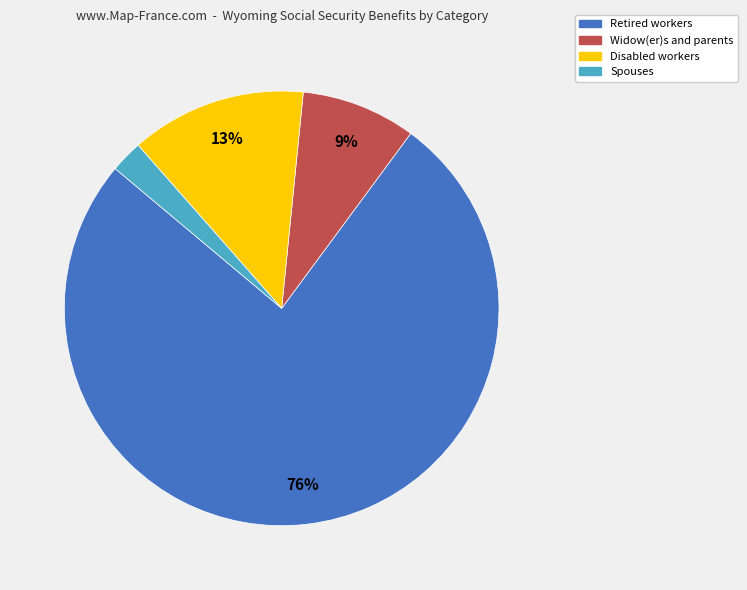

What is the ratio of the value at Retired workers to the value at Disabled workers?

5.8